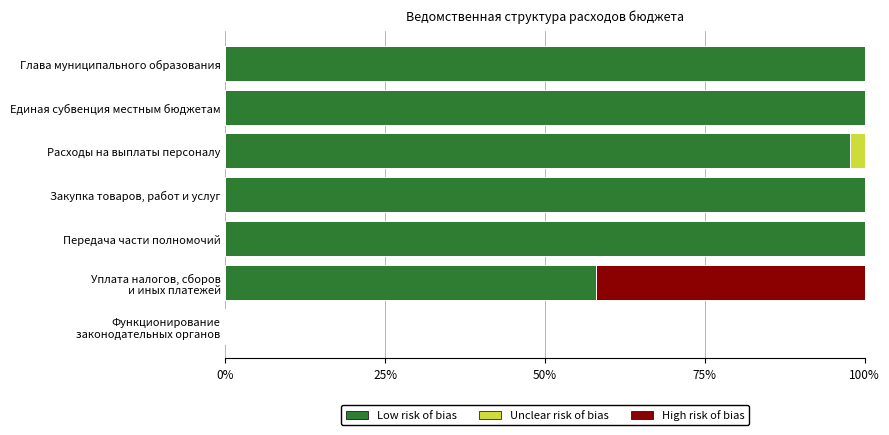

Is it true that Low risk of bias equals 97.7 at Расходы на выплаты персоналу?

True